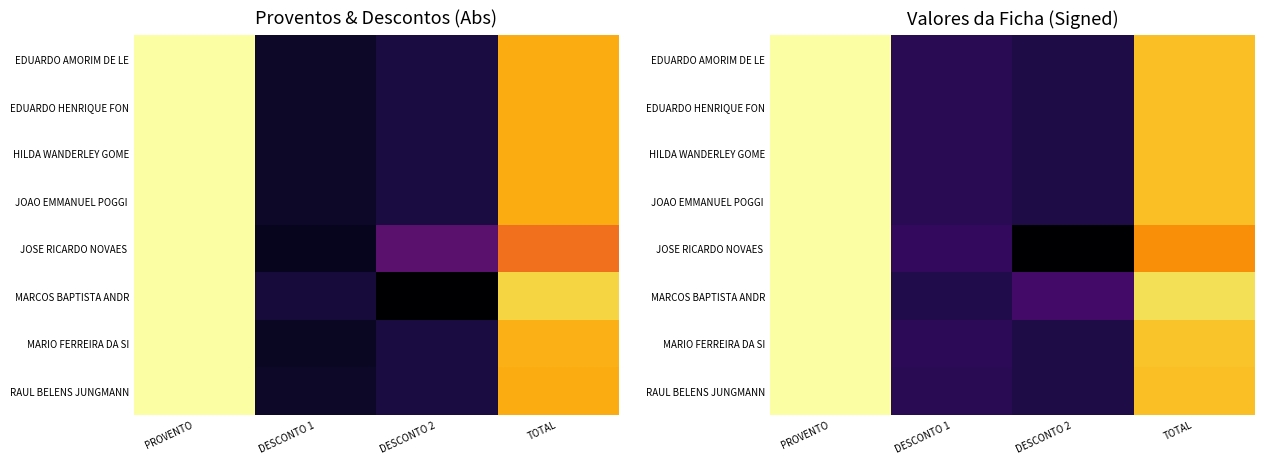

Between PROVENTO and DESCONTO 2, which is larger?

PROVENTO